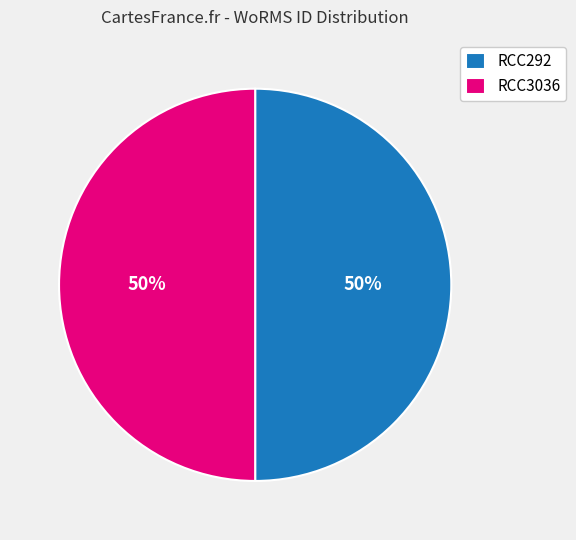

Approximately how many times larger is the value at RCC3036 compared to RCC292?

1.0